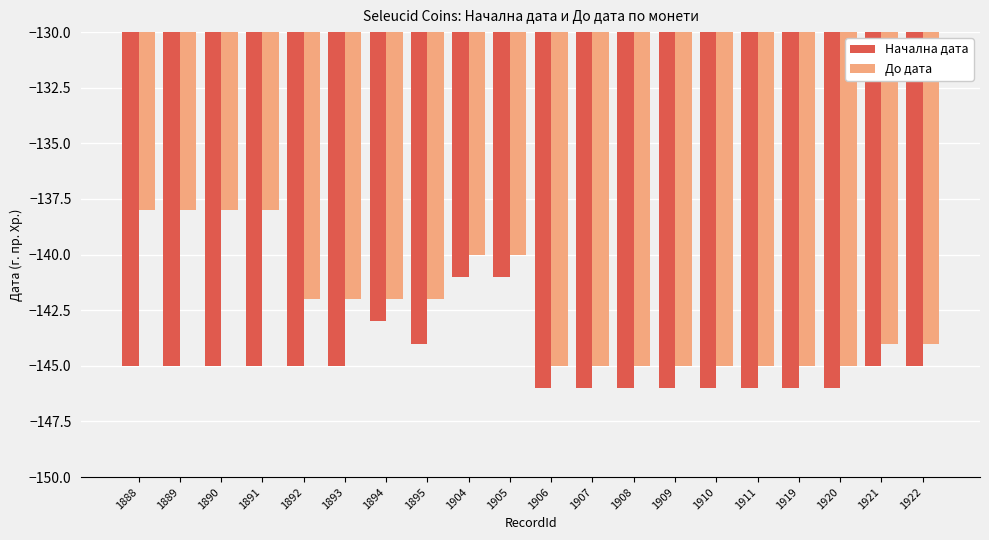

What is the difference between the highest and lowest values at 1889?

7